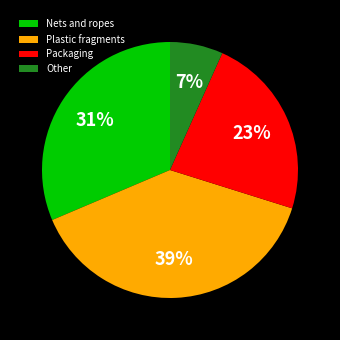

Is it true that Other is 14% of the pie?

False